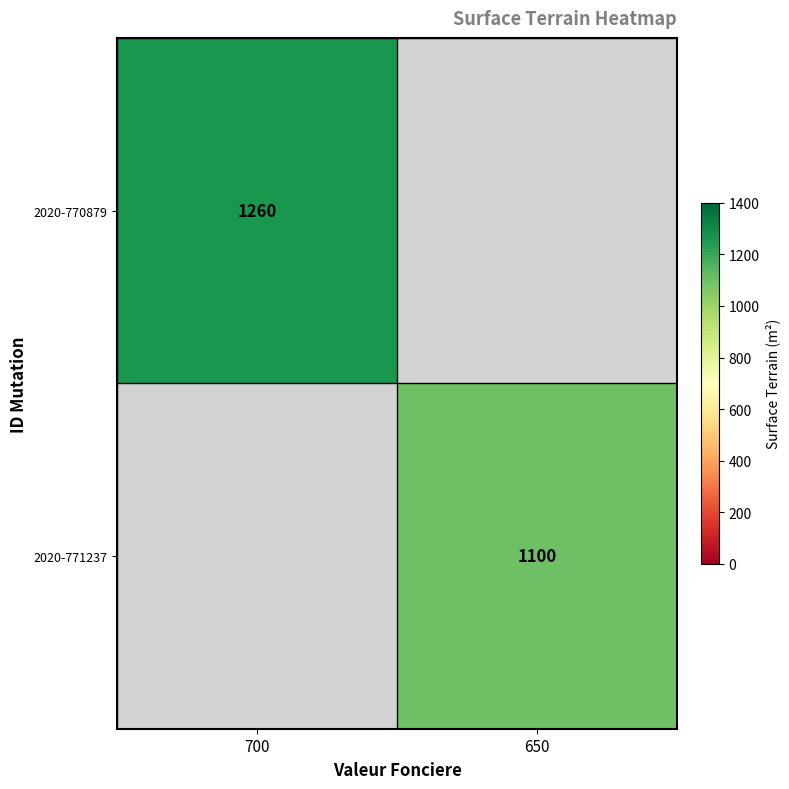

At how many categories does at least one series exceed 1207?

1